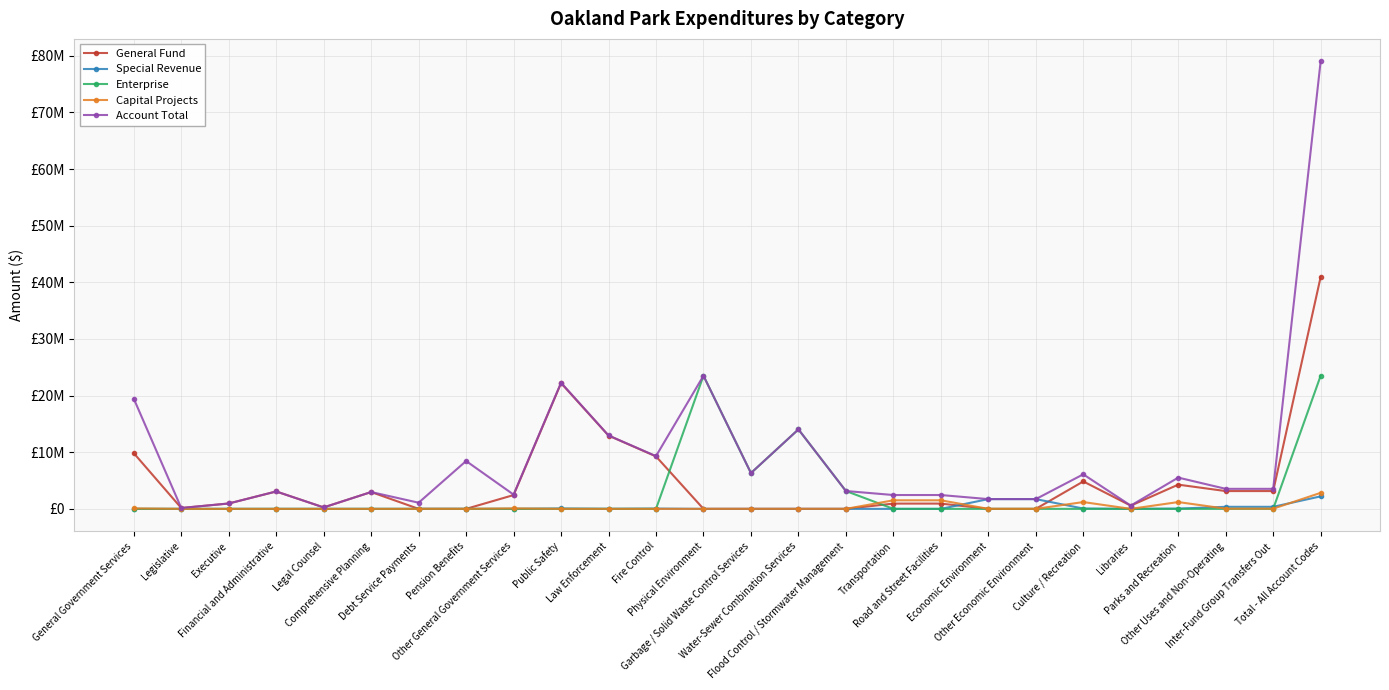

Is it true that Capital Projects equals 0 at Fire Control?

True